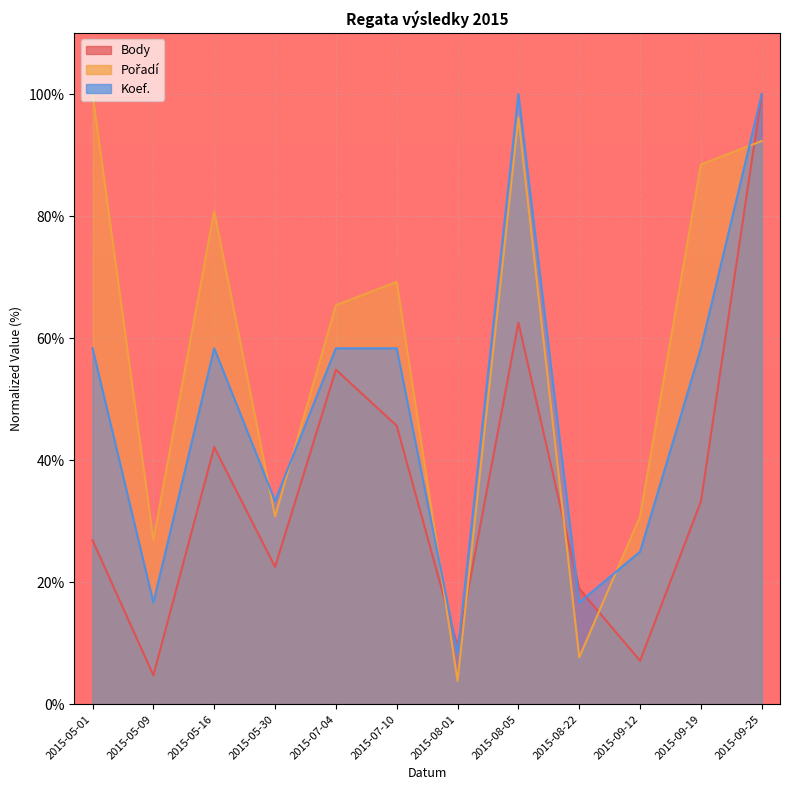

How many data points in Koef. are less than 58?

5